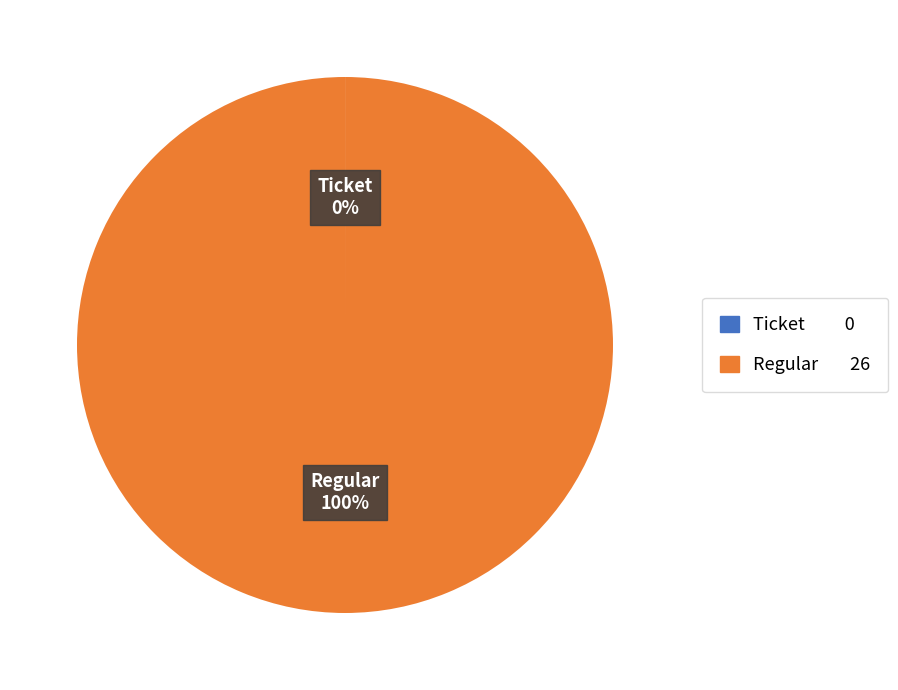

Which category has the biggest portion of the pie?

Regular